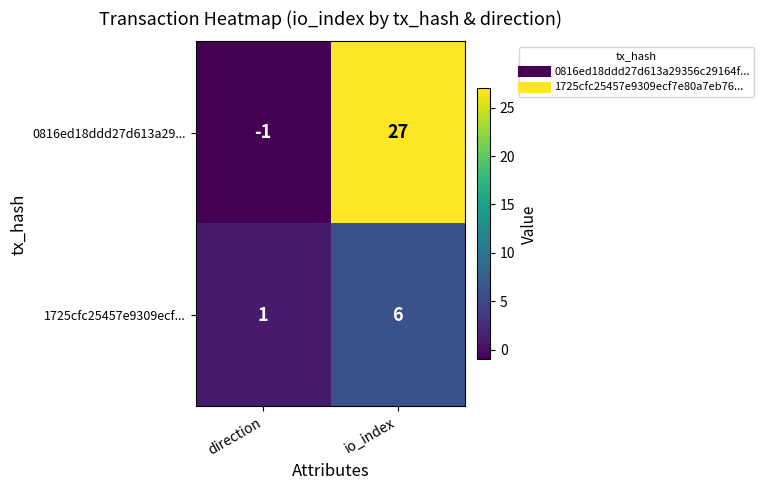

Rank the series by their maximum value, from highest to lowest.

0816ed18ddd27d613a29..., 1725cfc25457e9309ecf...